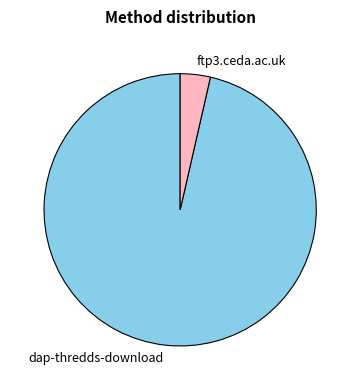

Rank the categories by value from highest to lowest.

dap-thredds-download, ftp3.ceda.ac.uk